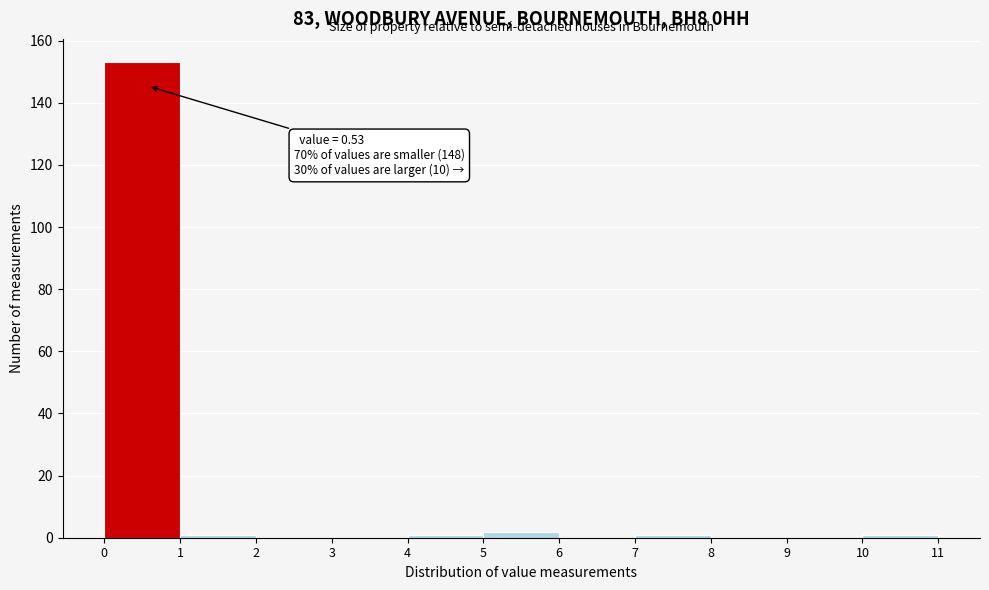

Over which range of the x-axis is the bar tallest?

0 to 1